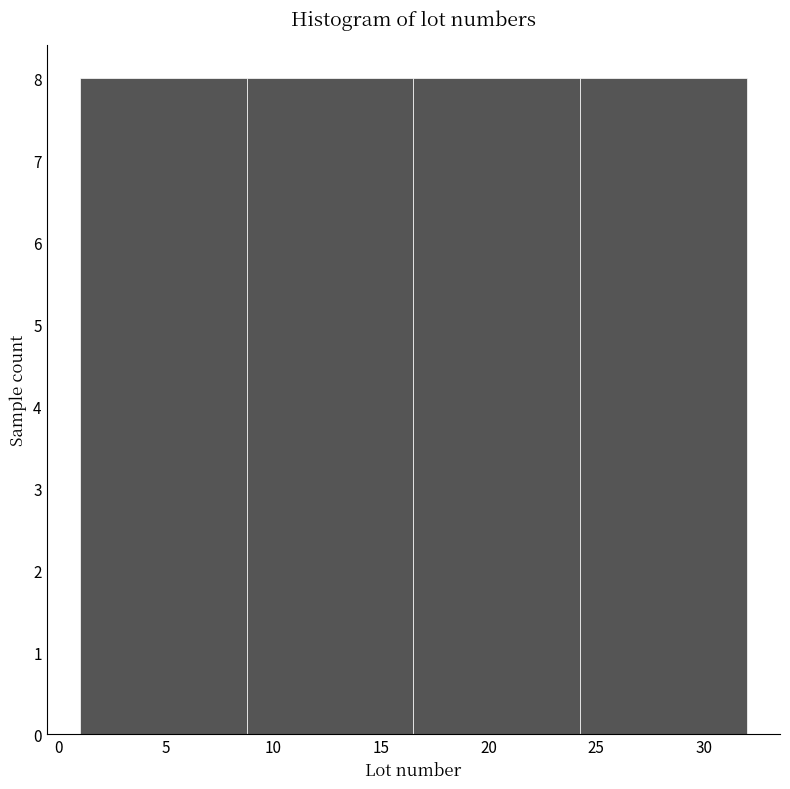

Reading left to right, transcribe this chart: for each bar, give the range it covers on the x-axis and its height. Neither the bar edges nor the heights are printed on the chart, so give them approximately, as read against the axes.

1.00 to 8.75: 8
8.75 to 16.50: 8
16.50 to 24.25: 8
24.25 to 32.00: 8